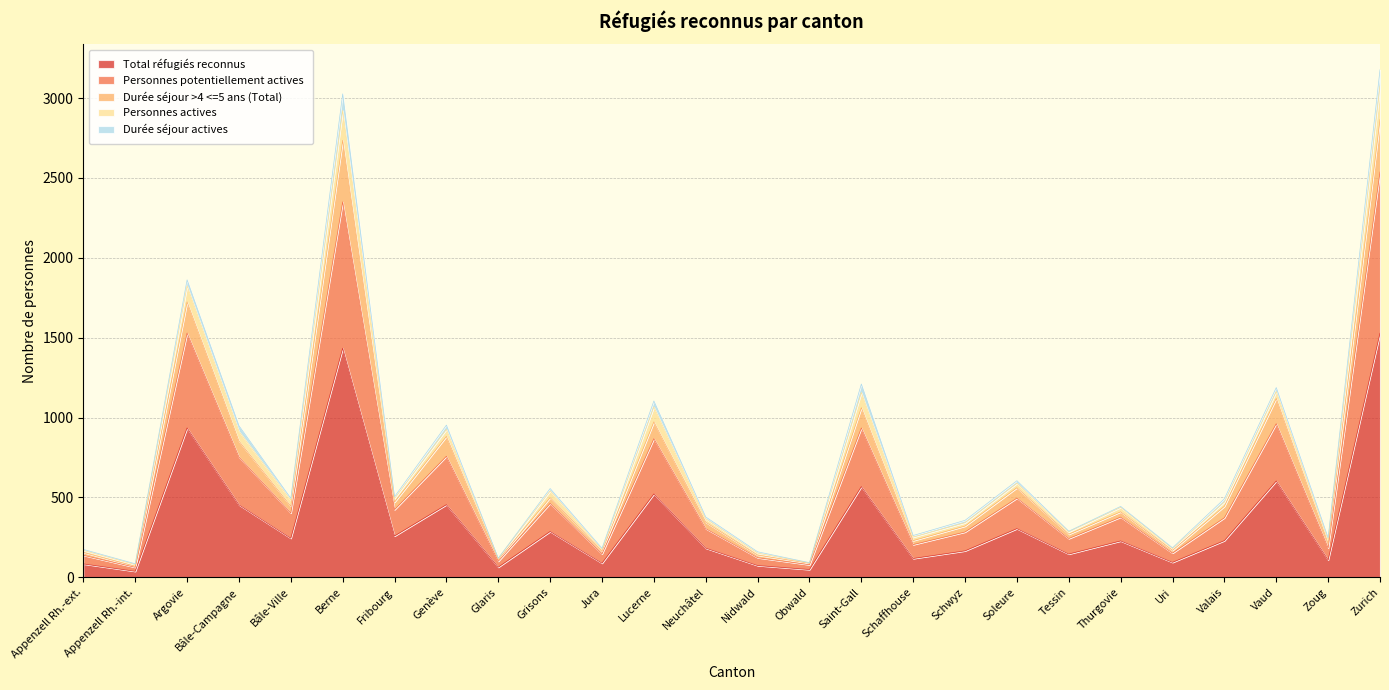

At which label is Total réfugiés reconnus closest to 783?

Argovie